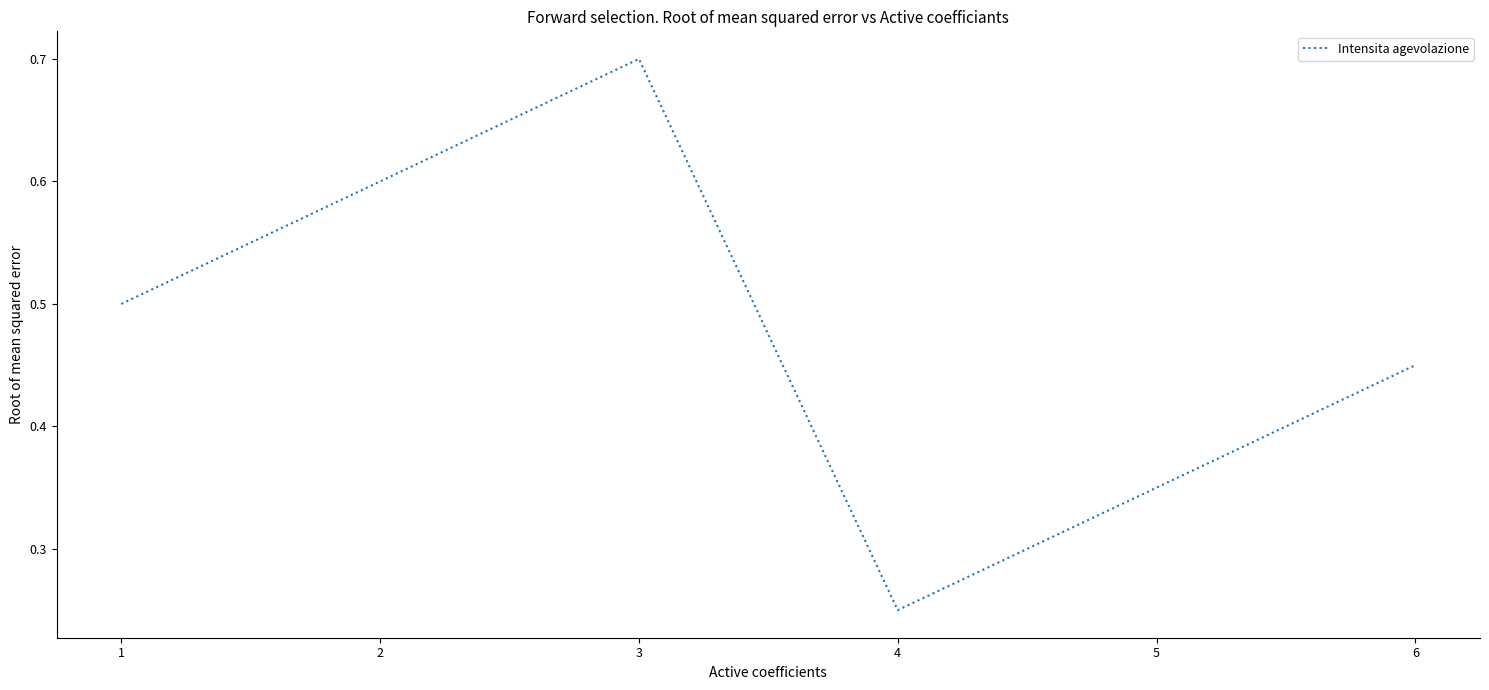

At which category does the data reach its first local peak?

3